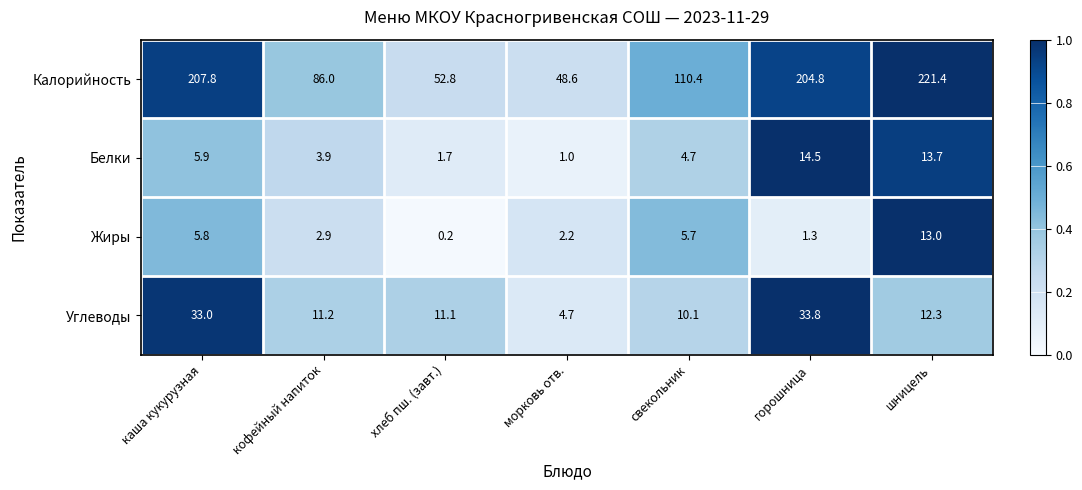

Which series changed the most between кофейный напиток and морковь отв.?

Калорийность